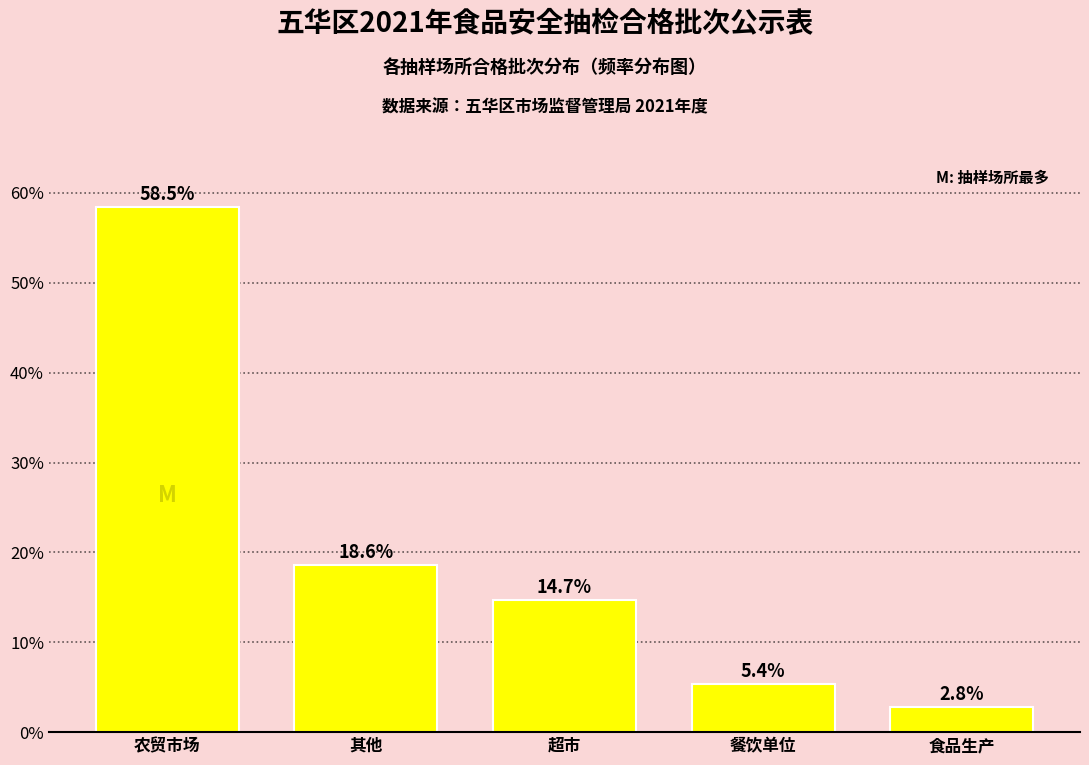

Reading left to right, what are all the values shown in this chart?

58.5	18.6	14.7	5.4	2.8